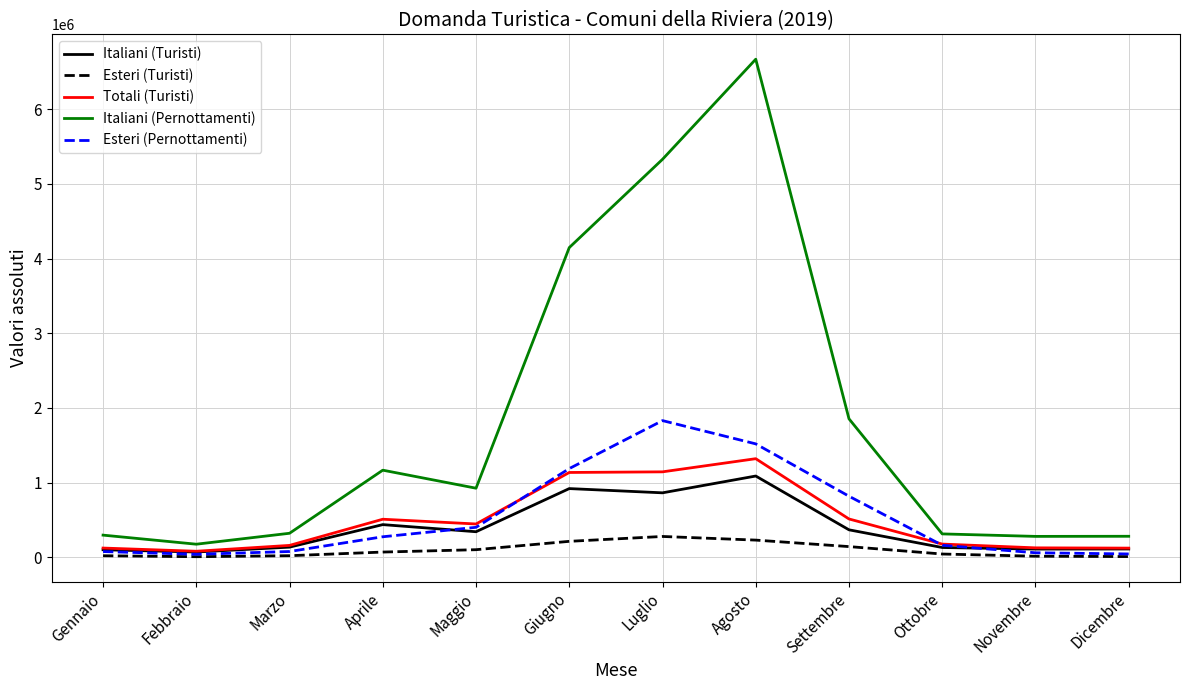

Between Aprile and Luglio, which series saw the biggest shift?

Italiani (Pernottamenti)